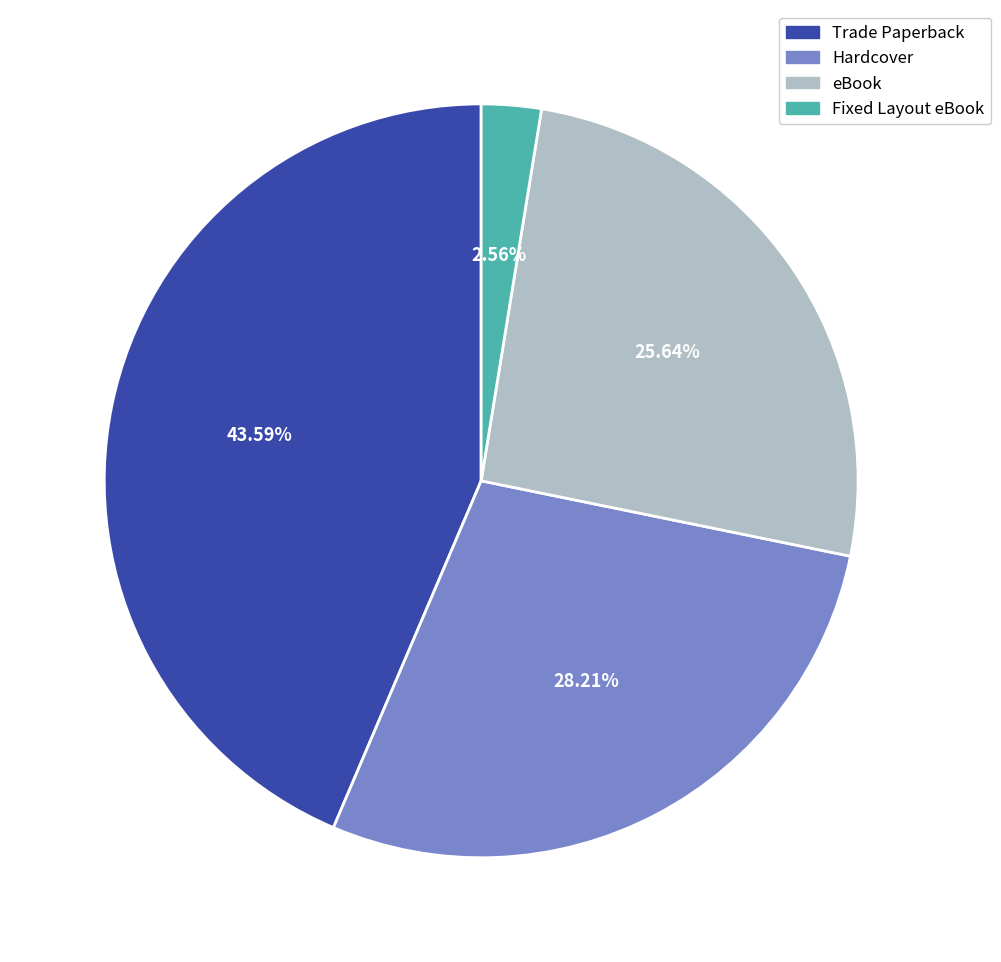

Count the number of slices in the pie.

4